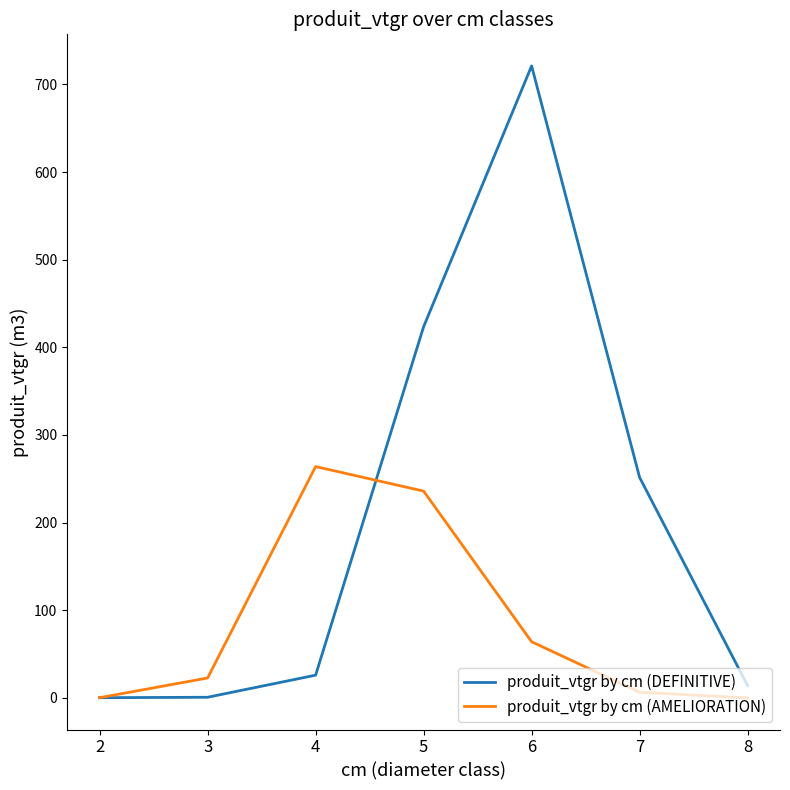

List the series in order of their overall mean, lowest first.

produit_vtgr by cm (AMELIORATION), produit_vtgr by cm (DEFINITIVE)